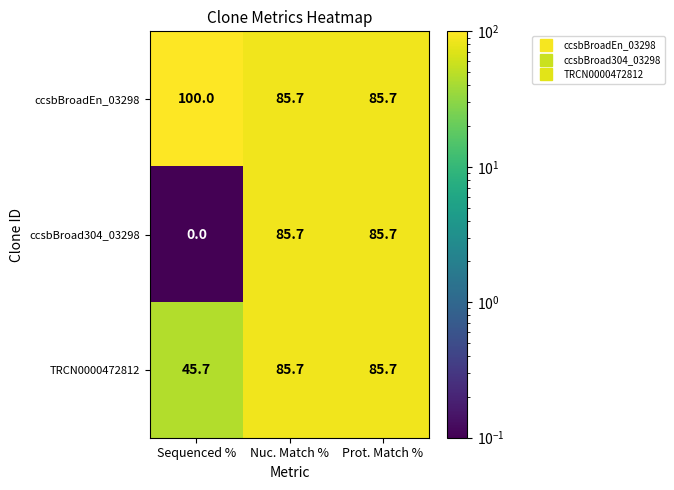

Reading left to right, extract all data points from this chart.

ccsbBroadEn_03298: Sequenced %=100.0	Nuc. Match %=85.7	Prot. Match %=85.7
ccsbBroad304_03298: Sequenced %=0.0	Nuc. Match %=85.7	Prot. Match %=85.7
TRCN0000472812: Sequenced %=45.7	Nuc. Match %=85.7	Prot. Match %=85.7